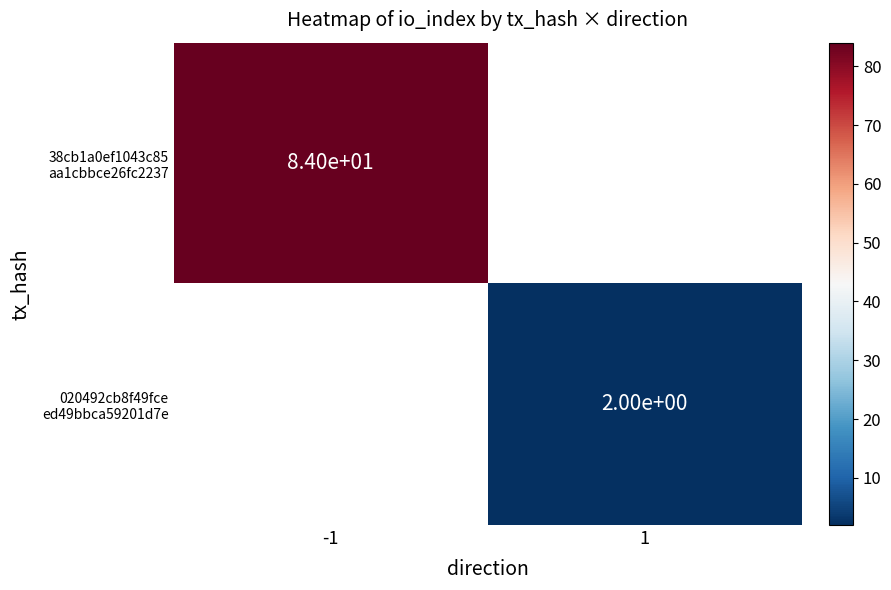

Which category has the highest value across all series?

-1